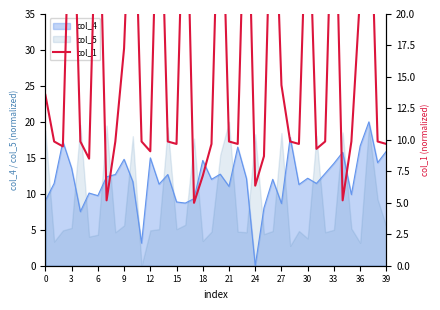

Which has a higher value, 27 or 36?

36